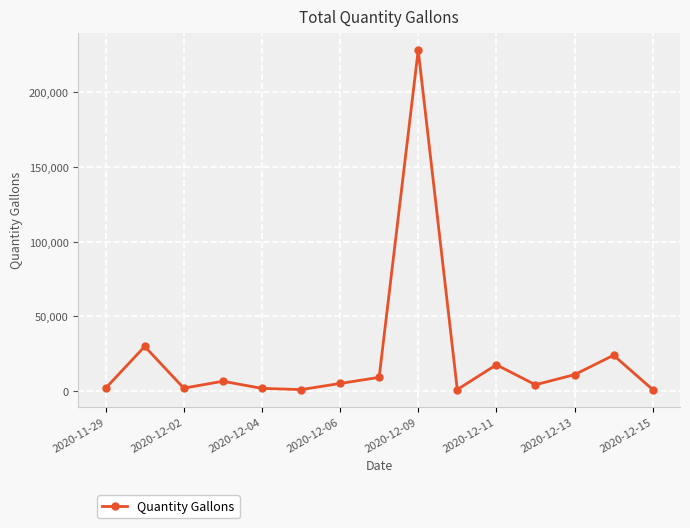

What is the sum of all values?

343303